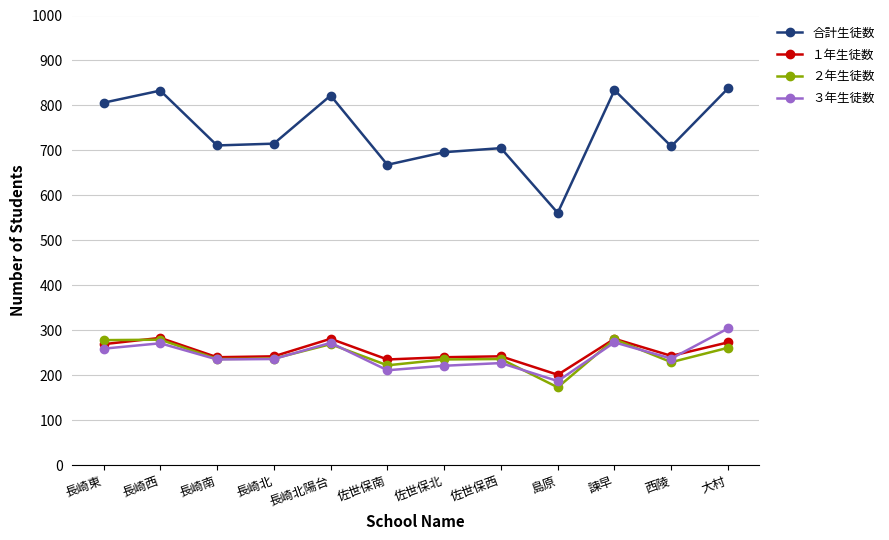

The １年生徒数 series shows 281 at 長崎北陽台. True or false?

True